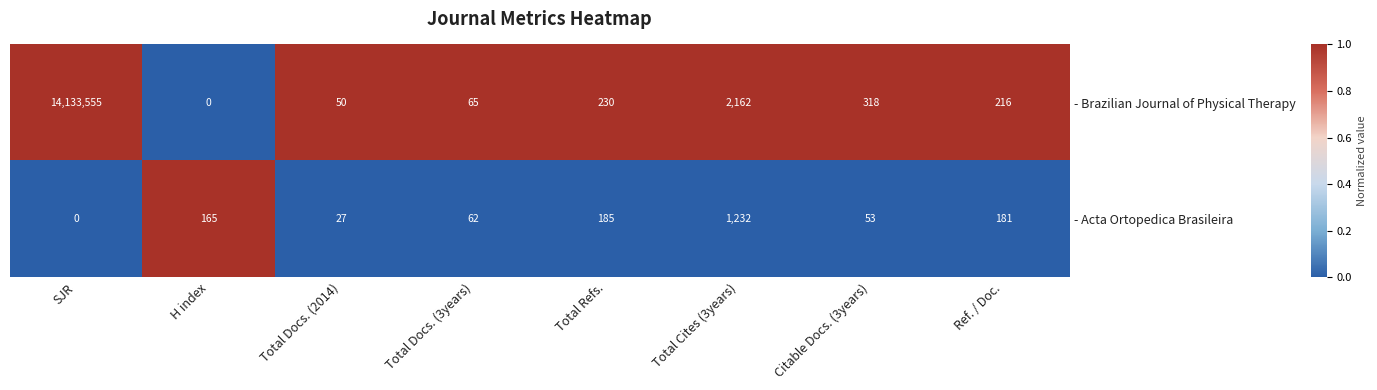

Which category has the highest value in the - Acta Ortopedica Brasileira series?

Total Cites (3years)